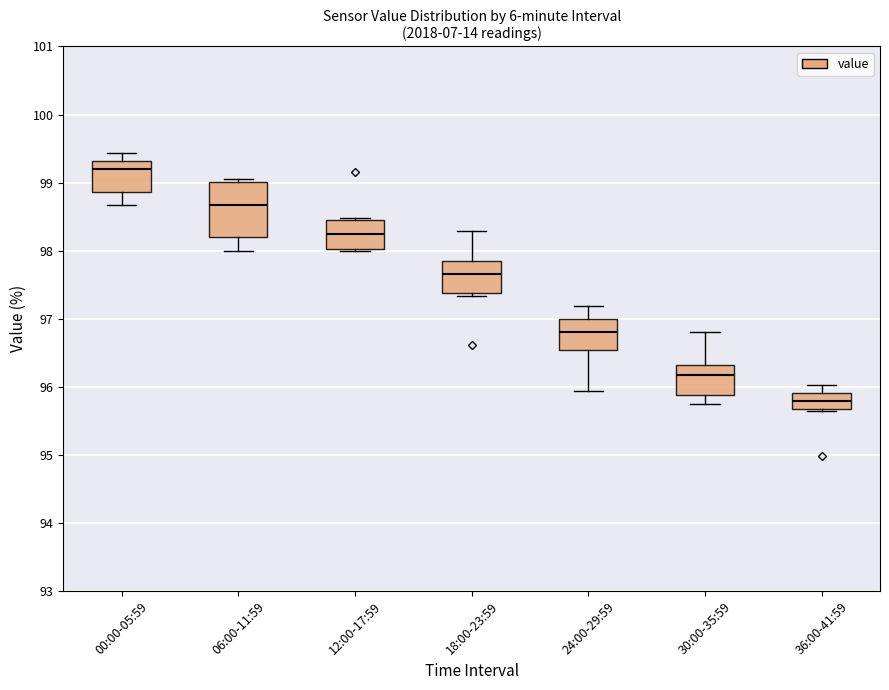

Which box has the lowest median line?

36:00-41:59